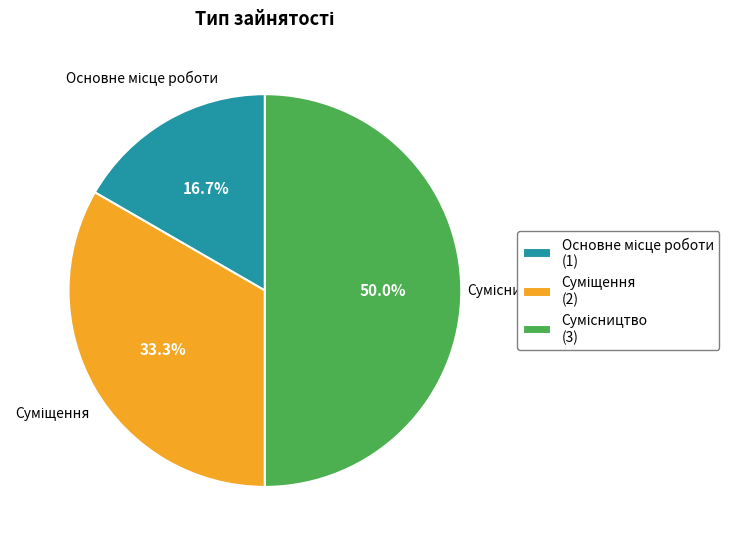

Count the number of slices in the pie.

3